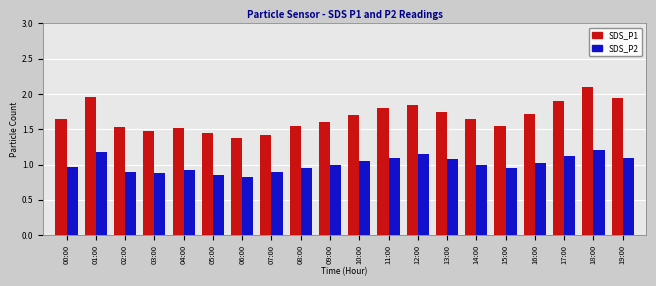

What position from the left is 06:00?

7